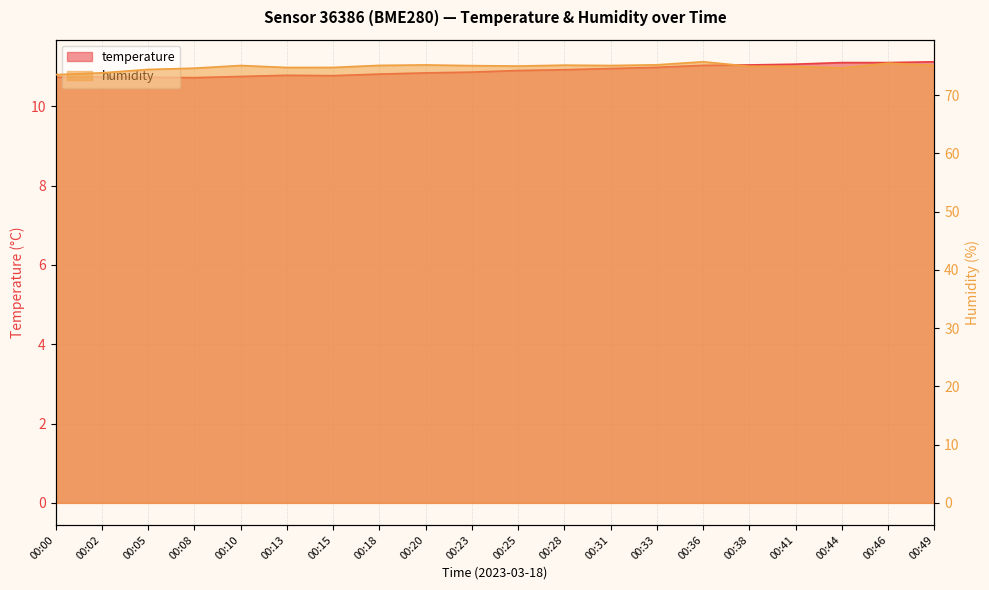

True or false: humidity has more than 2 points higher than both neighbors.

True